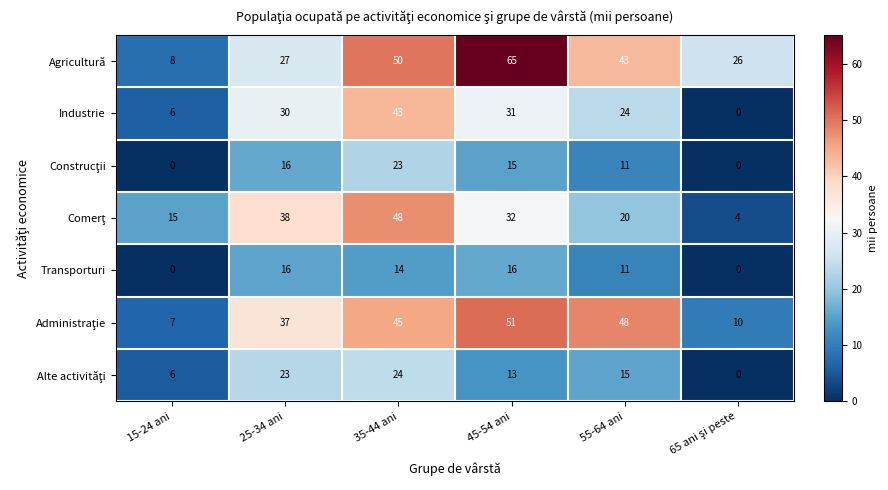

At which label is Industrie closest to 21?

55-64 ani